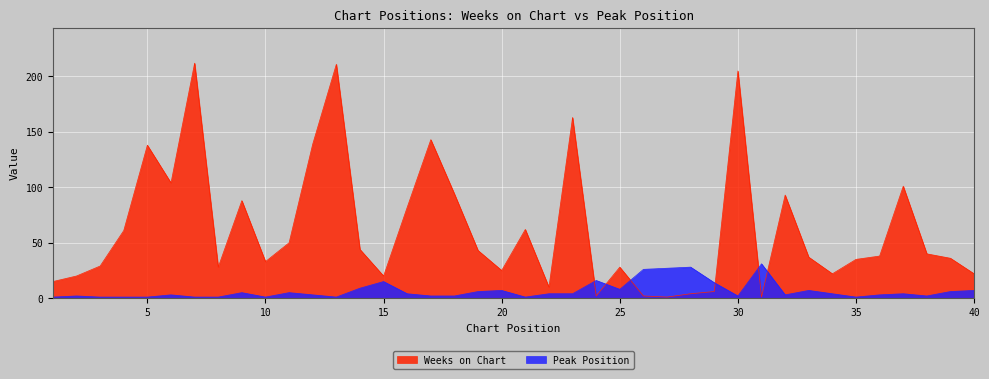

What is the sum of all Peak Position values?

269